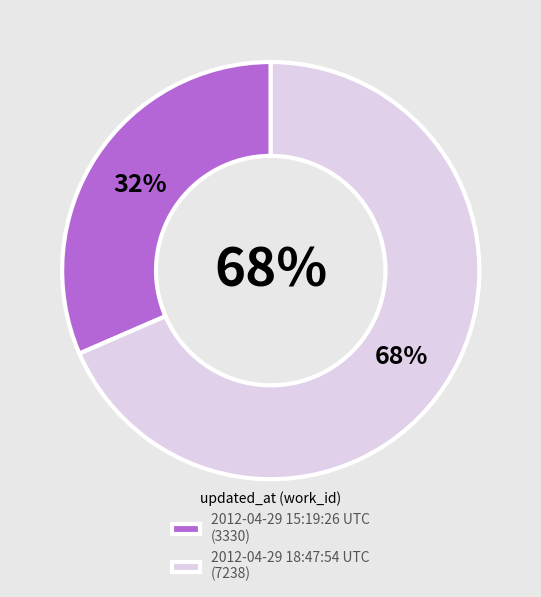

To the nearest percent, what portion does 2012-04-29 18:47:54 UTC represent?

68%